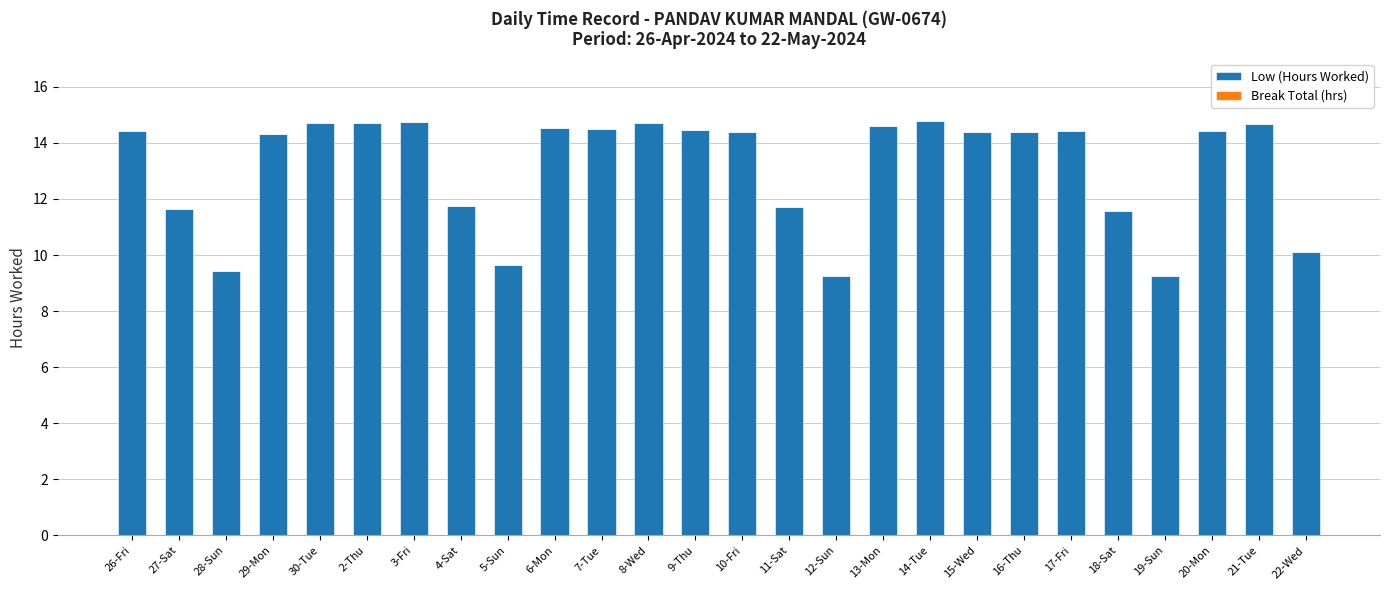

What position from the left is 3-Fri?

7